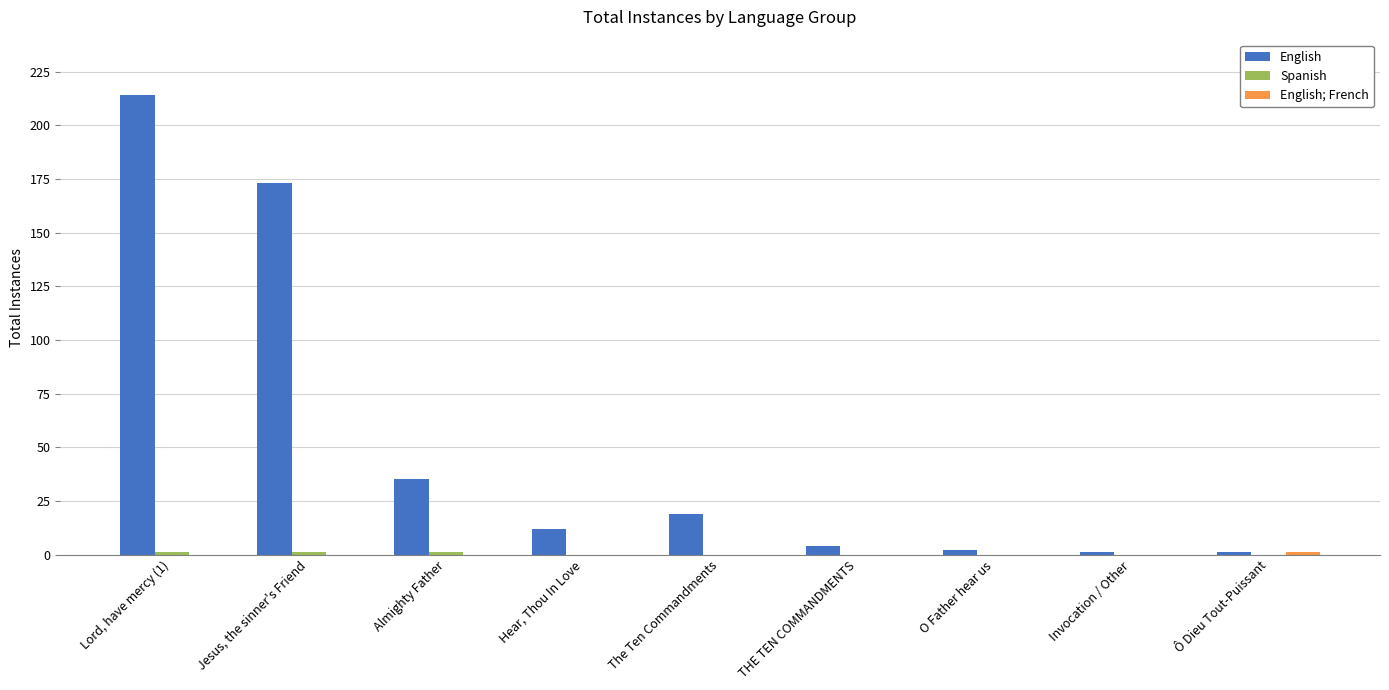

Does the chart contain stacked bars?

No